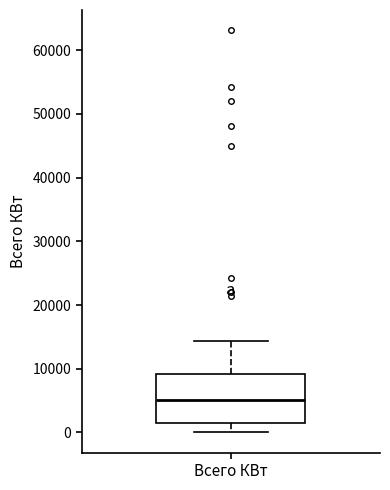

Transcribe this box plot: give where the median line is, the range the box spans, and where the two whiskers end, as read against the y-axis. The values are not printed on the chart, so give them approximately, as read against the axis.

median 5000, box 2000 to 9000, whiskers 0 to 14000